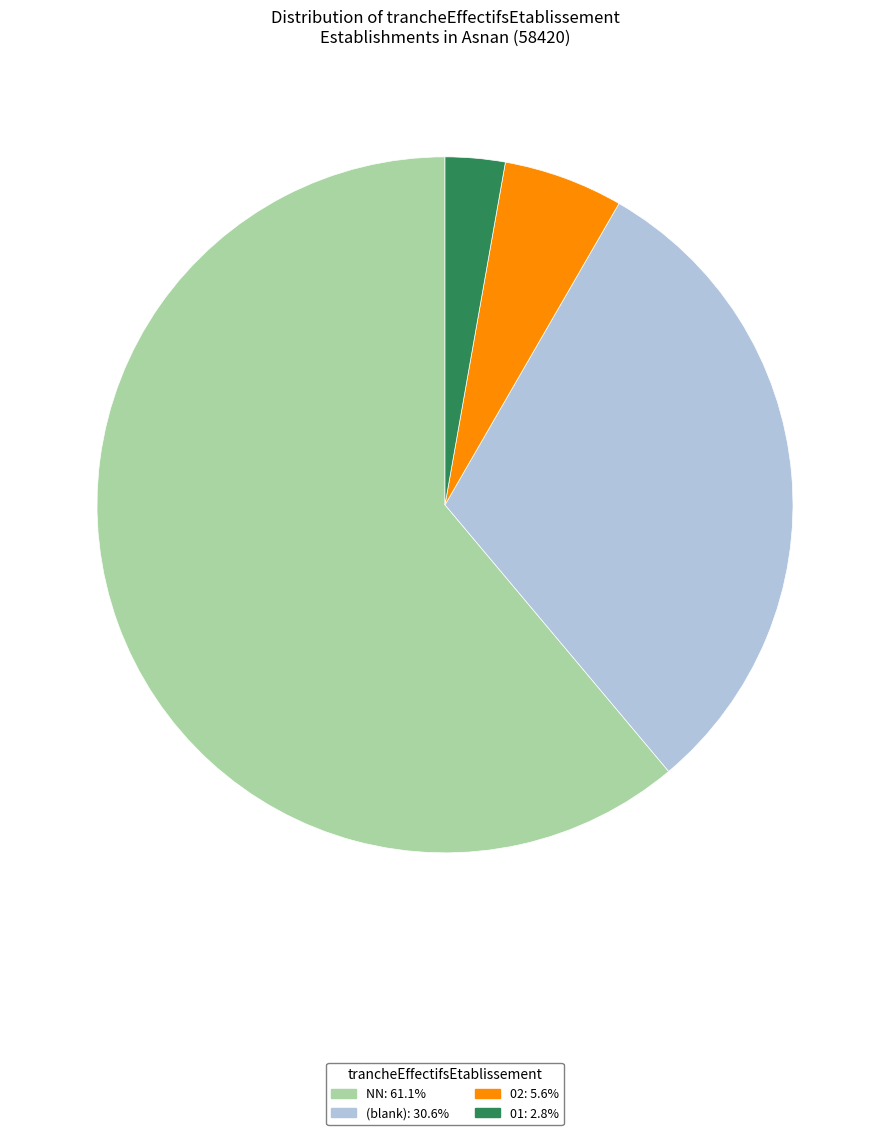

Is there a majority slice in this chart?

Yes